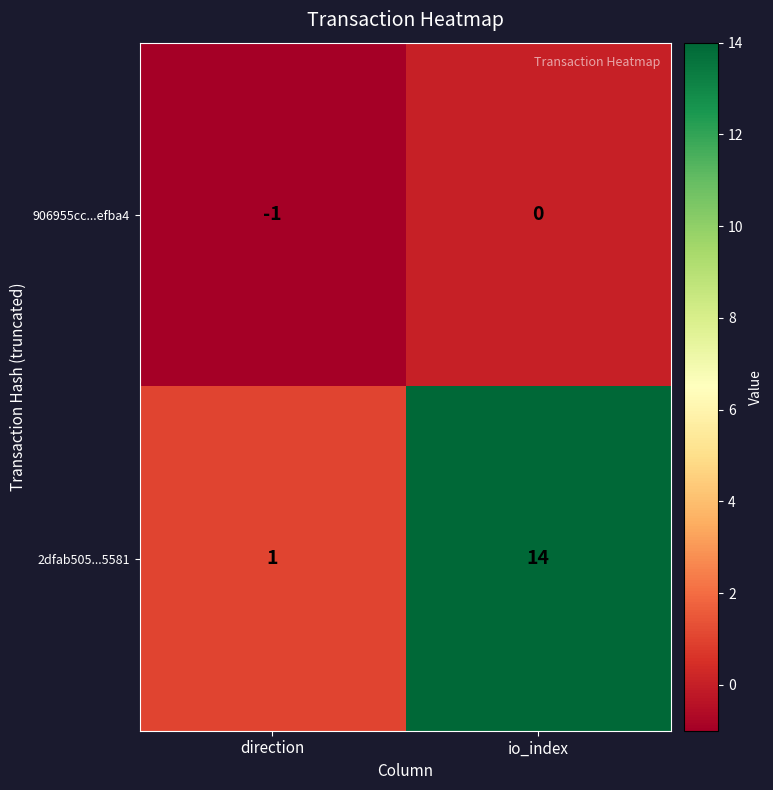

How many series are shown in this chart?

2